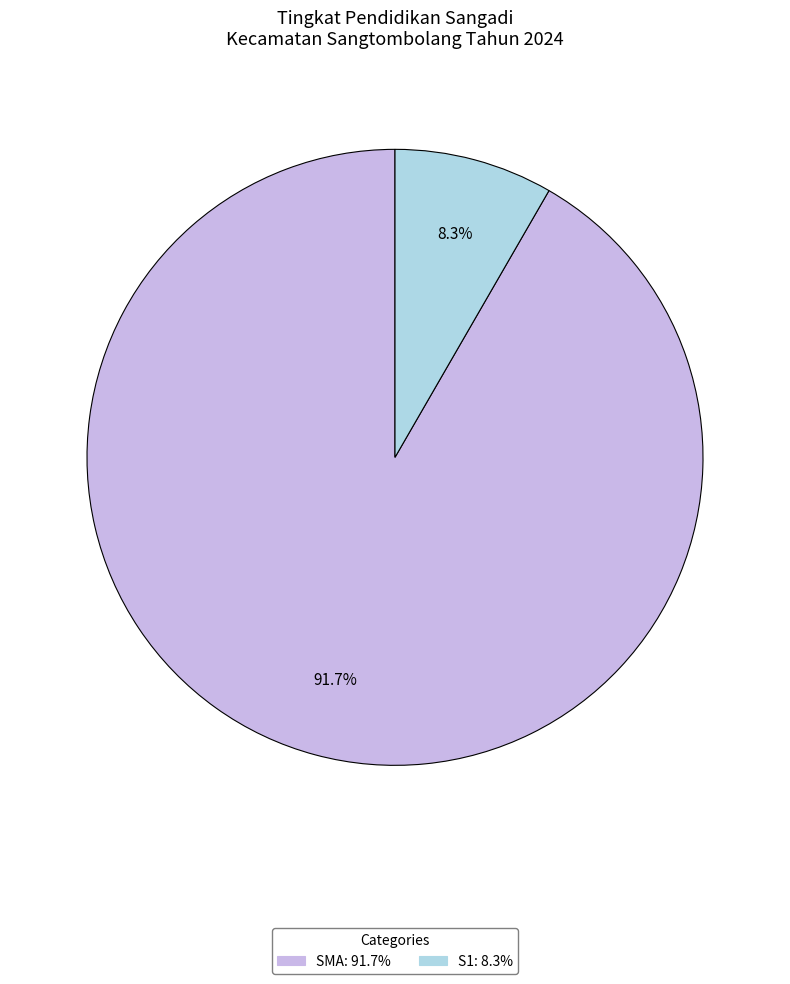

Is SMA the majority of the pie?

Yes